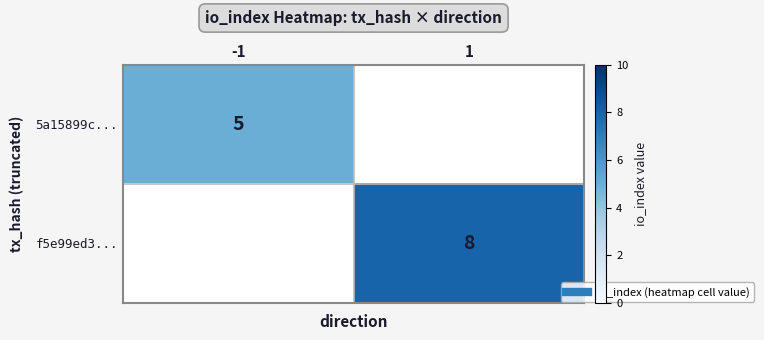

At how many categories does at least one series exceed 0?

2